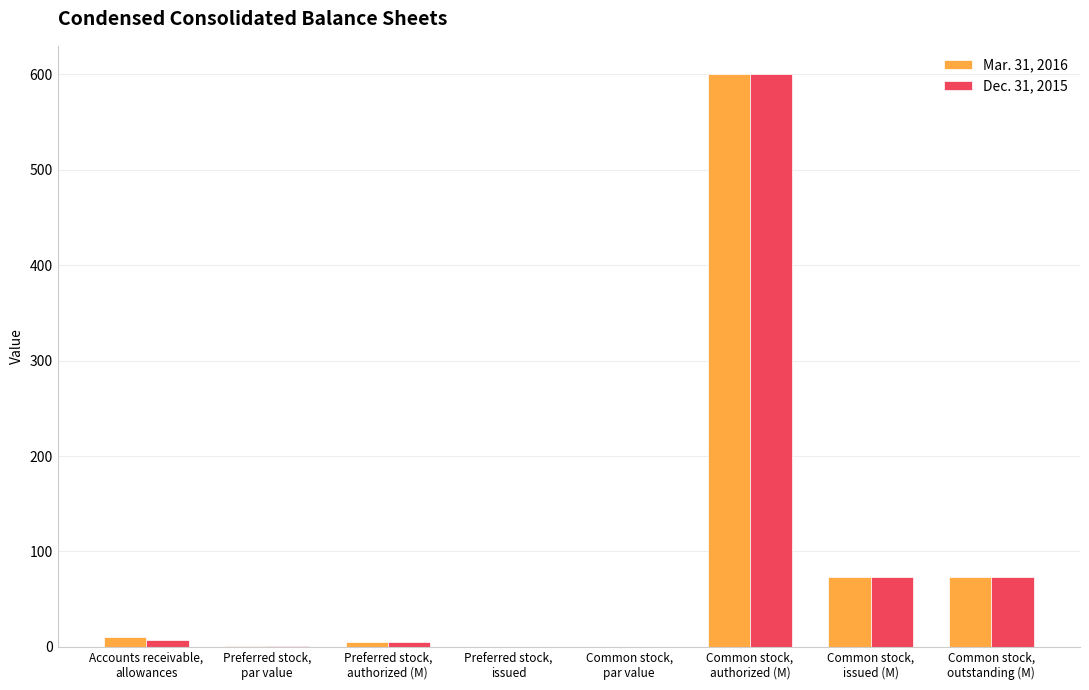

Does the chart contain stacked bars?

No